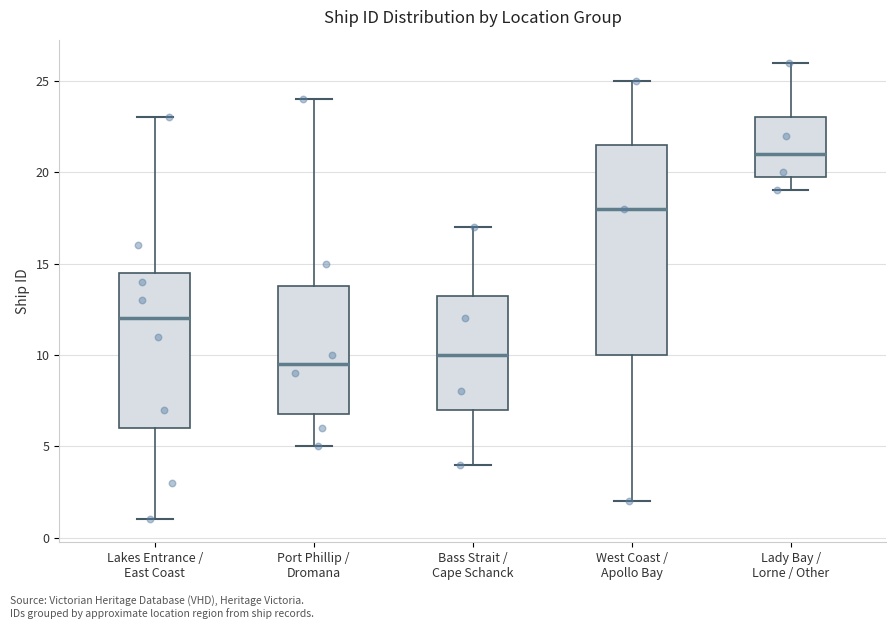

Where does the upper whisker of the box for Port Phillip / Dromana end on the y-axis? The values are not printed on the chart, so give them approximately, as read against the axis.

24.0